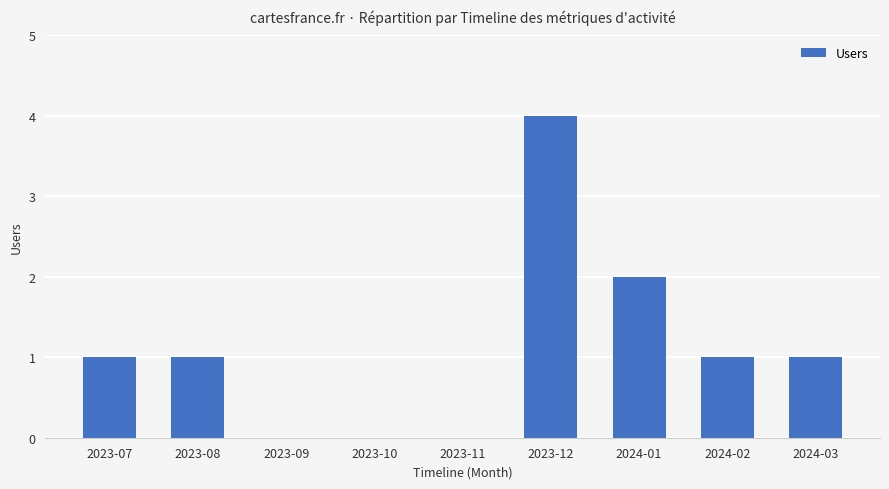

Between 2023-12 and 2023-07, which is larger?

2023-12